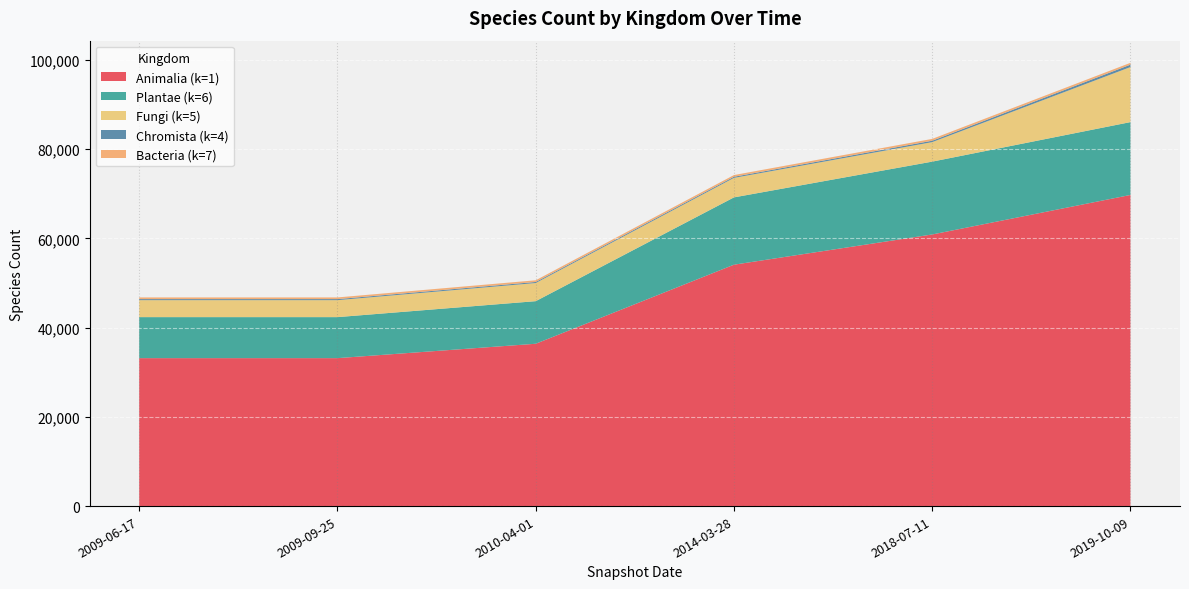

Reading left to right, list all the values displayed in this chart.

Animalia (k=1): 33174	33173	36398	54125	60902	69763
Plantae (k=6): 9195	9195	9549	15092	16332	16332
Fungi (k=5): 3803	3803	4066	4372	4372	12341
Chromista (k=4): 238	238	240	253	316	541
Bacteria (k=7): 375	375	375	381	408	408